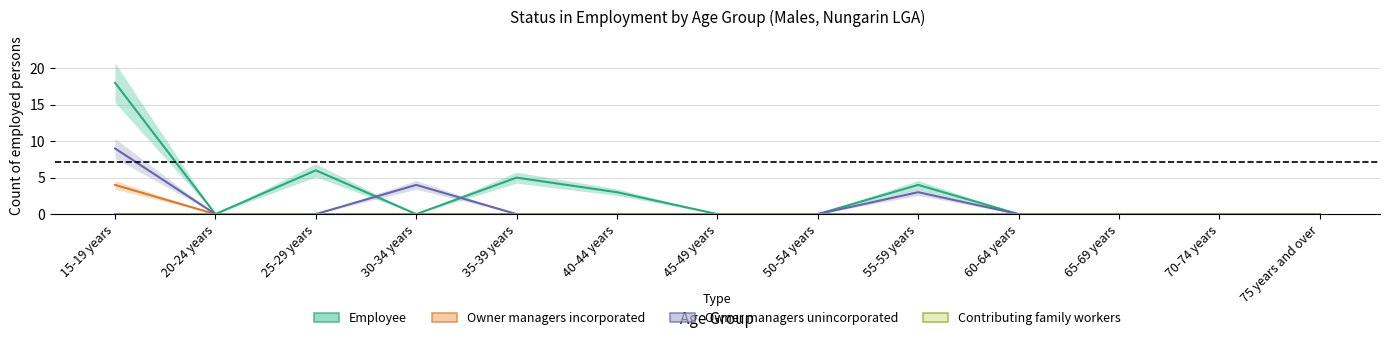

What position from the left is 35-39 years?

5